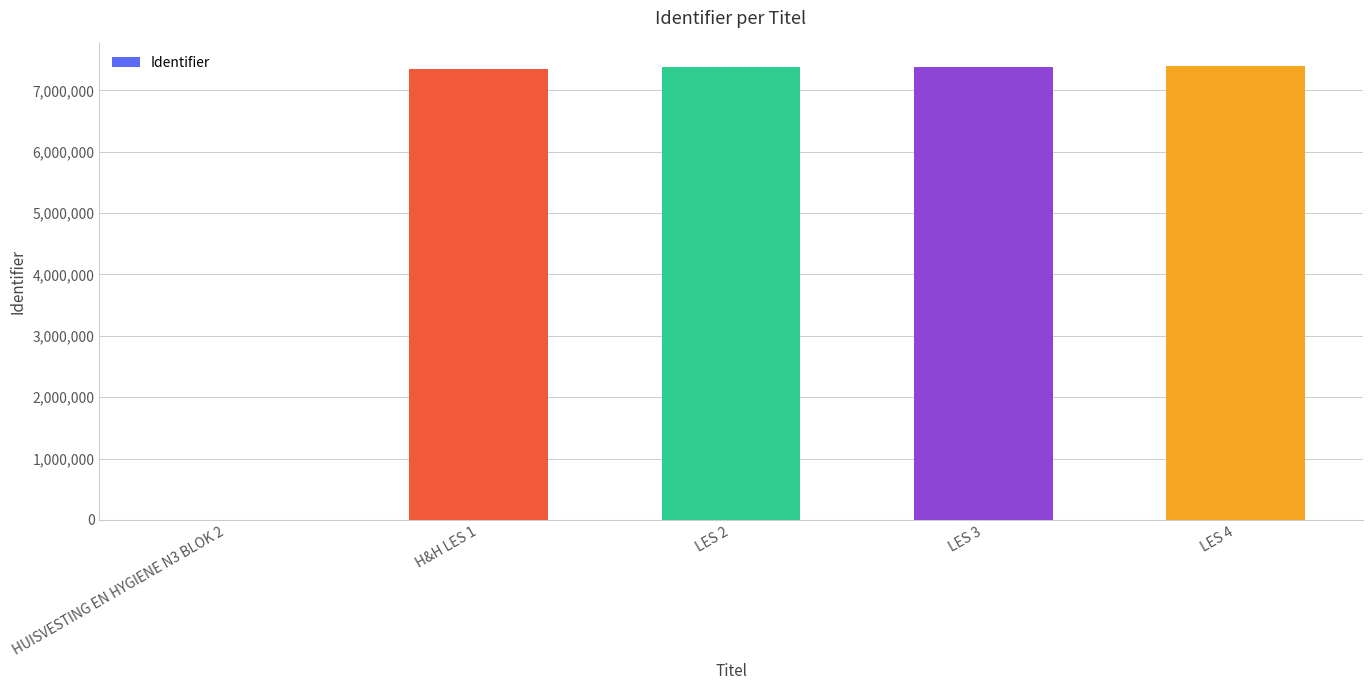

At which label is the value closest to 3697302?

H&H LES 1